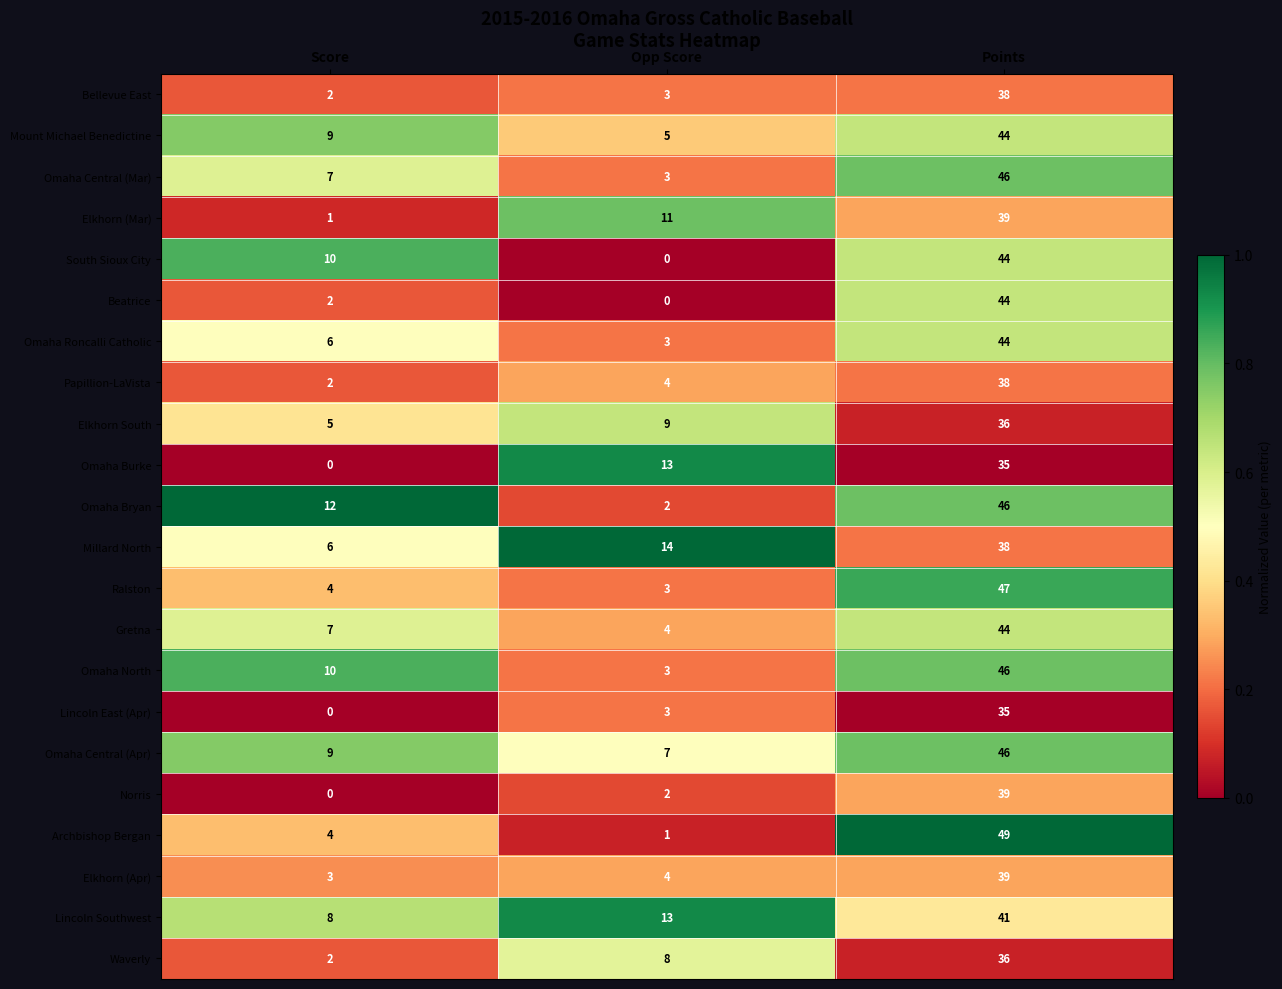

At how many categories does at least one series exceed 0?

3